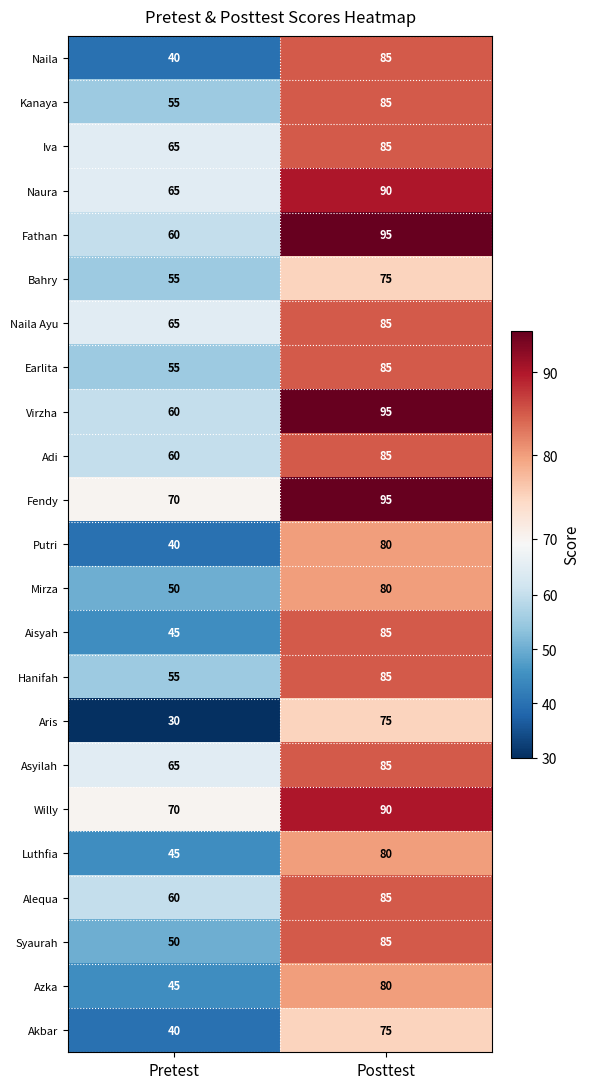

At which label is Hanifah closest to 70?

Pretest